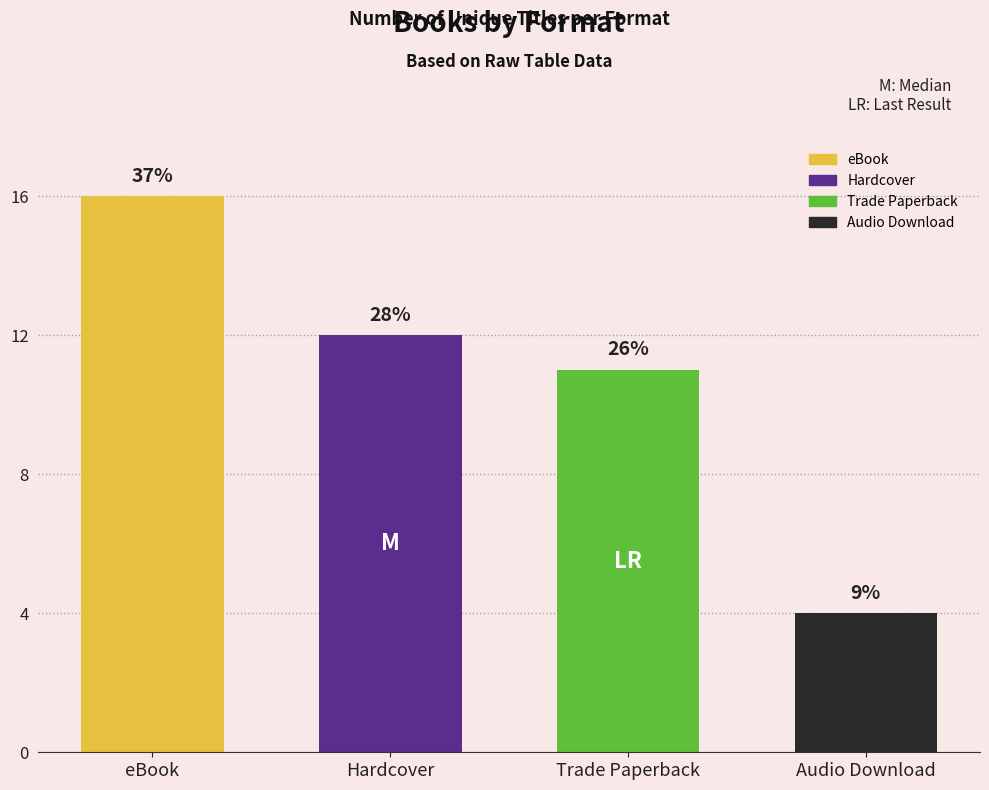

How many bars are there in total?

4